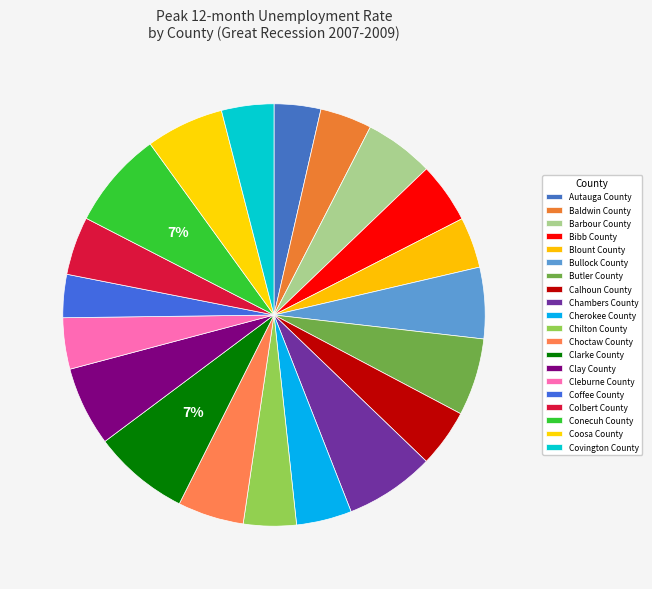

Approximately how many times larger is the value at Conecuh County compared to Cleburne County?

1.9